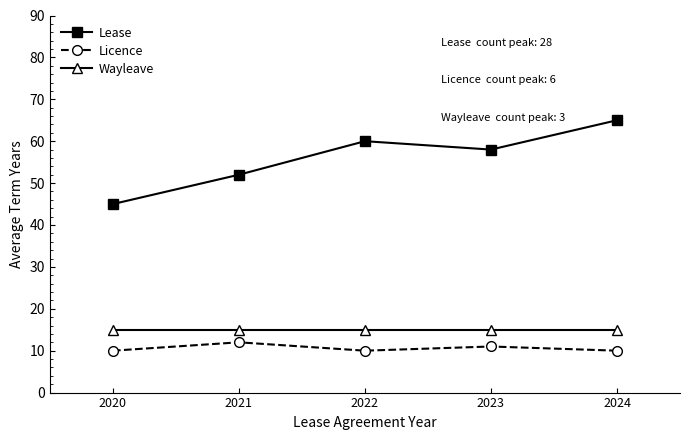

What is the sum of all Wayleave values?

75